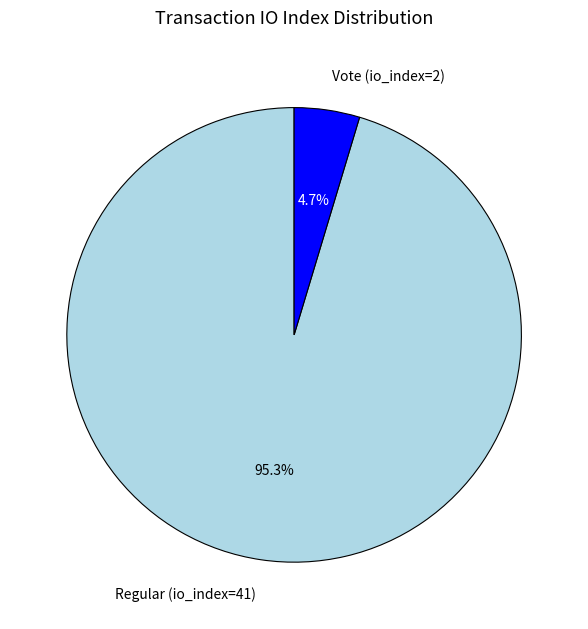

True or false: Regular (io_index=41) accounts for 87% of the total.

False